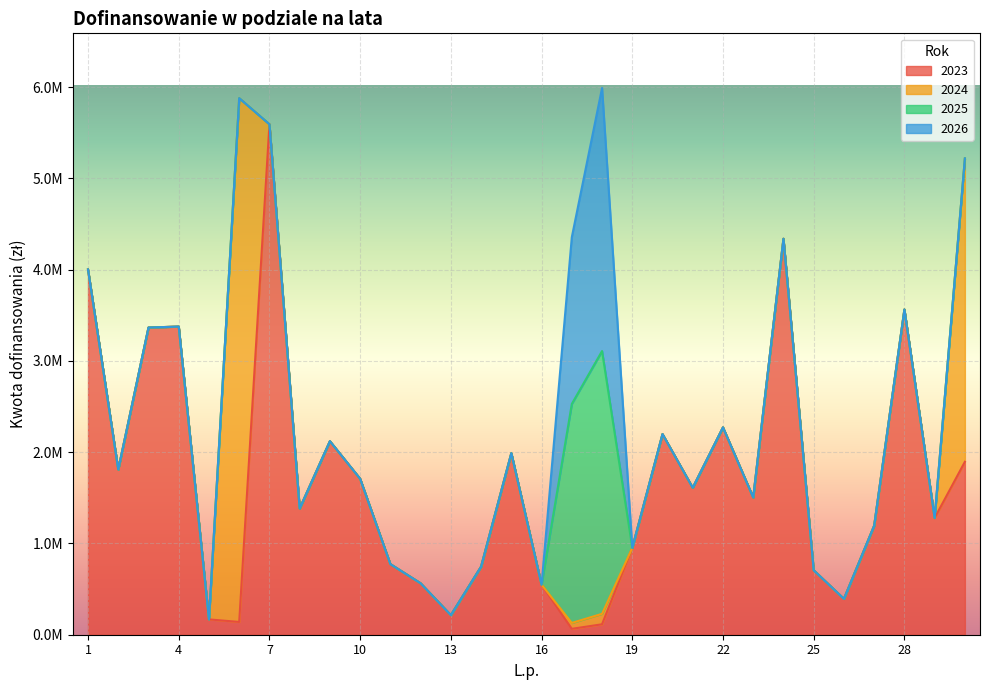

True or false: 2025 has more than 2 interior local peaks.

False